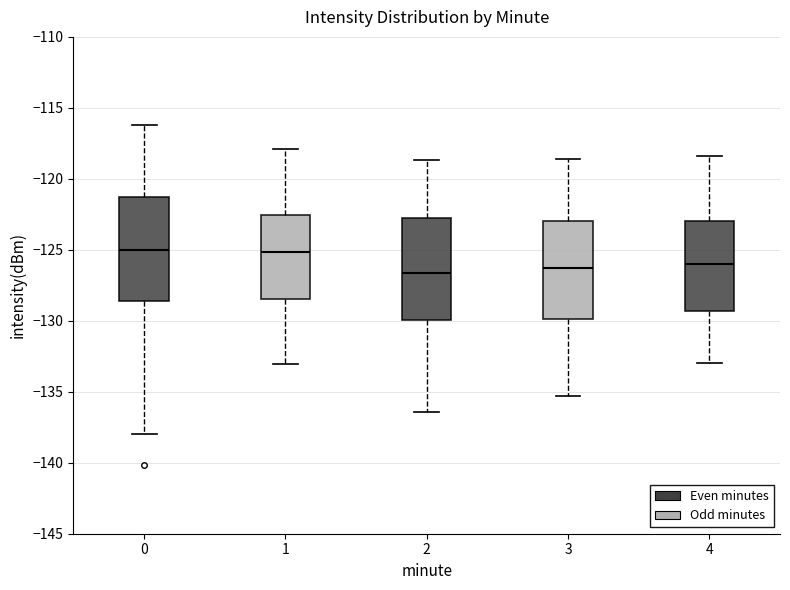

Where does the lower whisker of the box at x = 3 end on the y-axis? The values are not printed on the chart, so give them approximately, as read against the axis.

-135.5